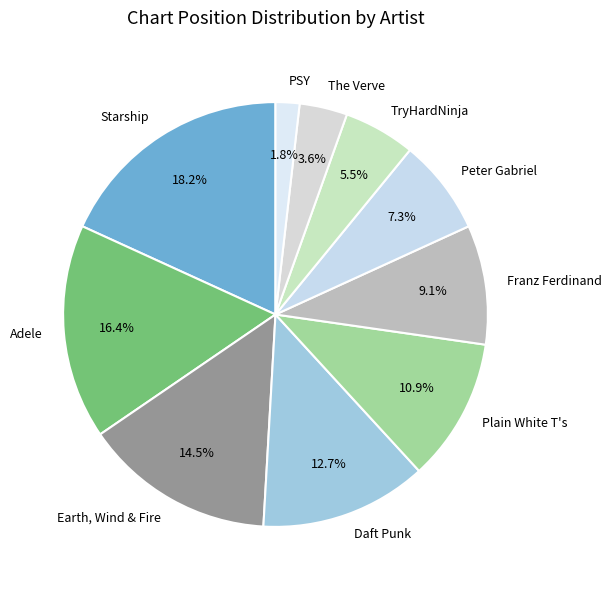

How many slices are in this pie chart?

10